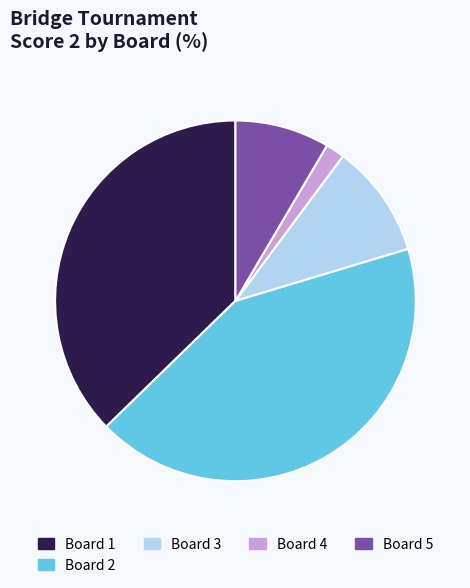

Is the sum of Board 2 and Board 5 greater than half?

Yes